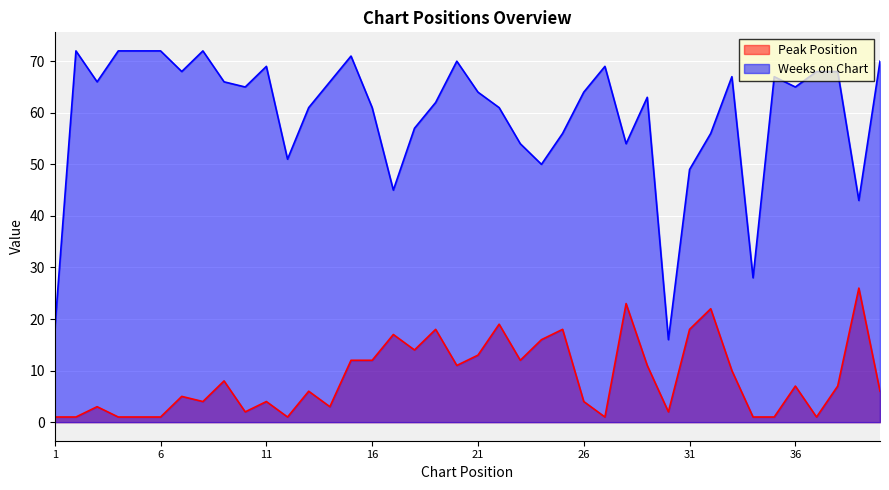

Is the value of Peak Position at 17 greater than the value of Weeks on Chart at 29?

No